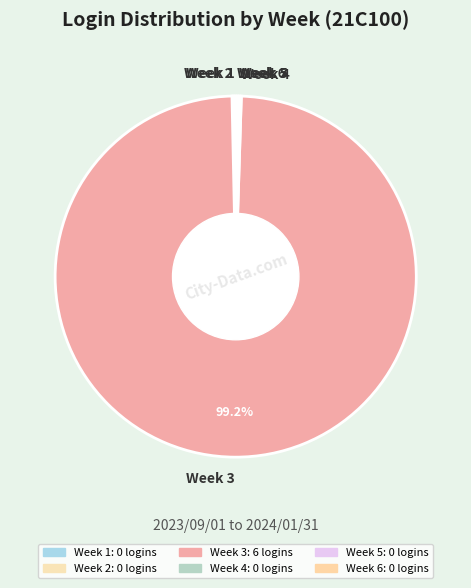

Which category has the biggest portion of the pie?

Week 3